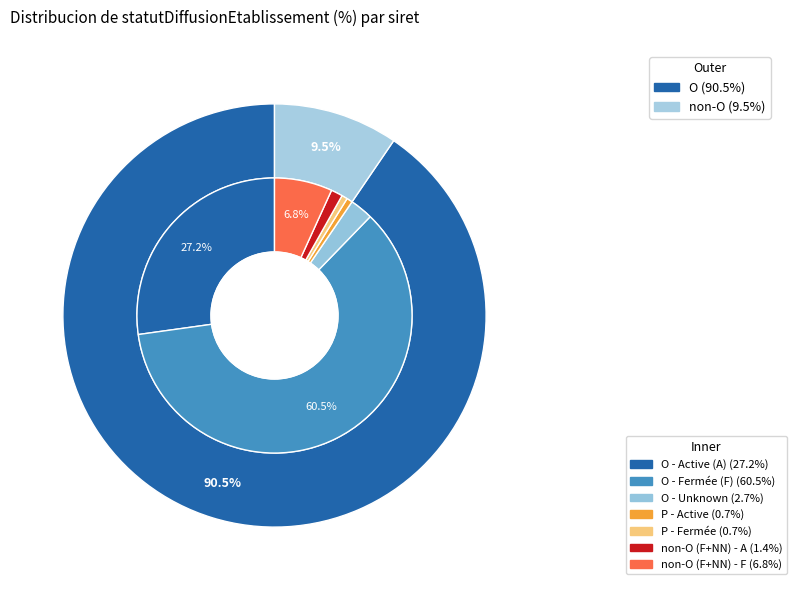

How many slices are in this pie chart?

4